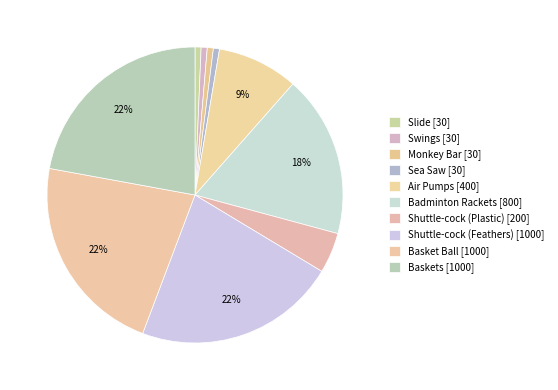

What portion of the pie excludes Monkey Bar?

99.3%